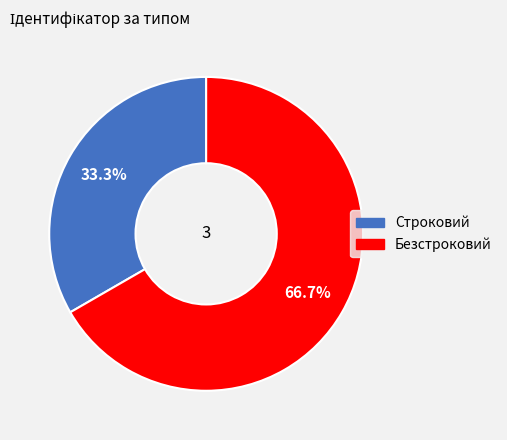

Which category accounts for the majority?

Безстроковий